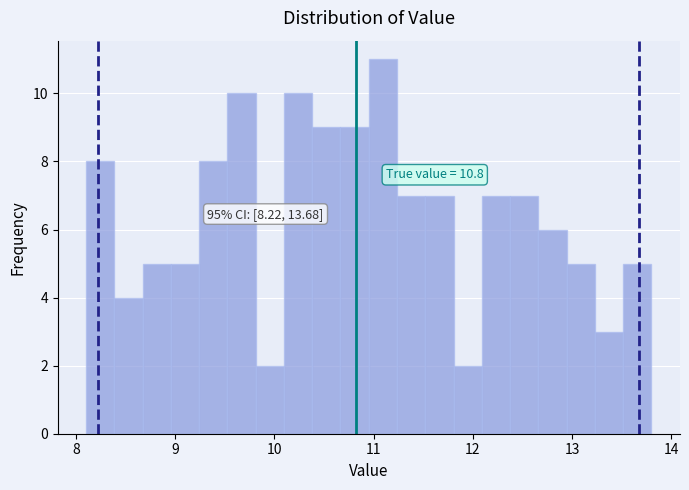

Read against the x-axis, roughly where is the centre of the tallest bar?

11.1